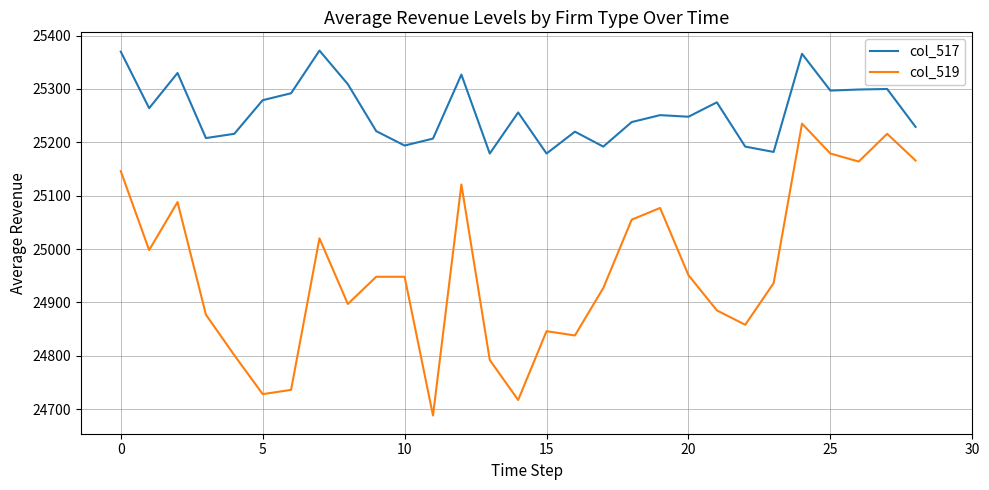

Which series has the largest range (max minus min)?

col_519